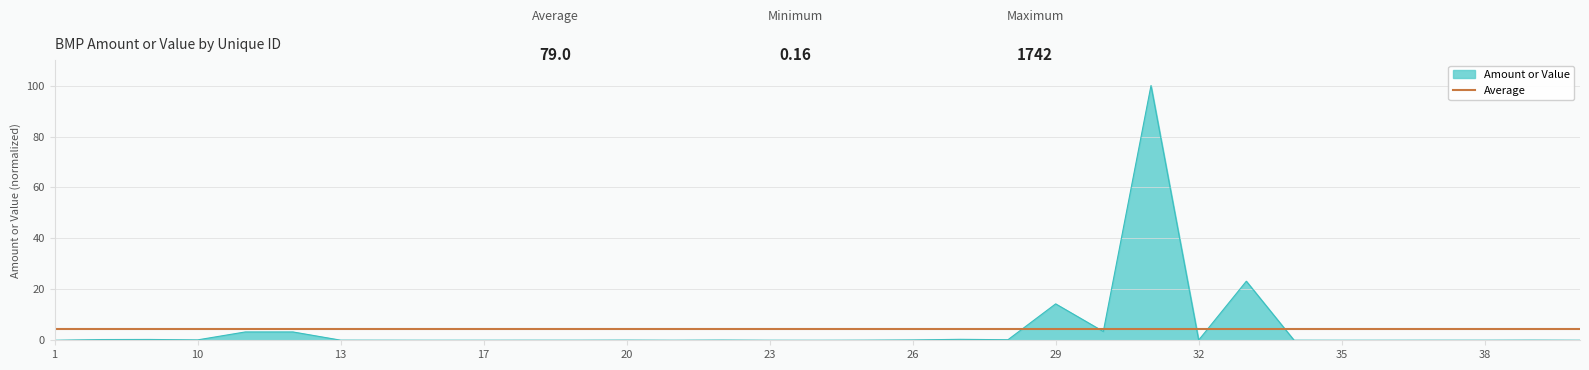

How many points are lower than both their immediate neighbors (excluding endpoints)?

10